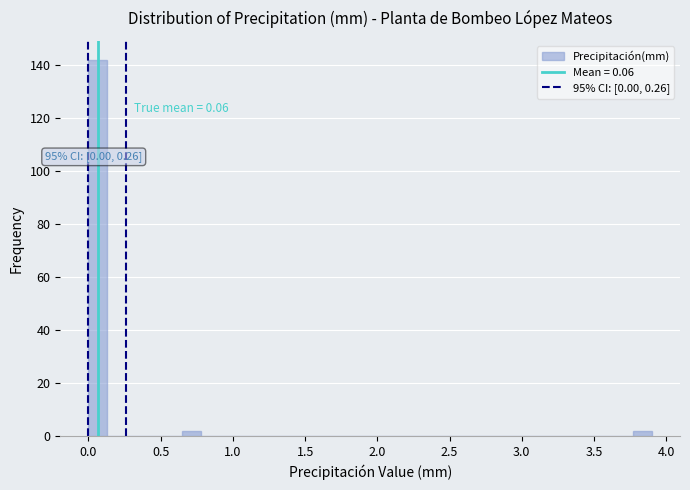

Around what value on the x-axis is the tallest bar? Give the approximate position of its centre, as read against the axis.

0.05